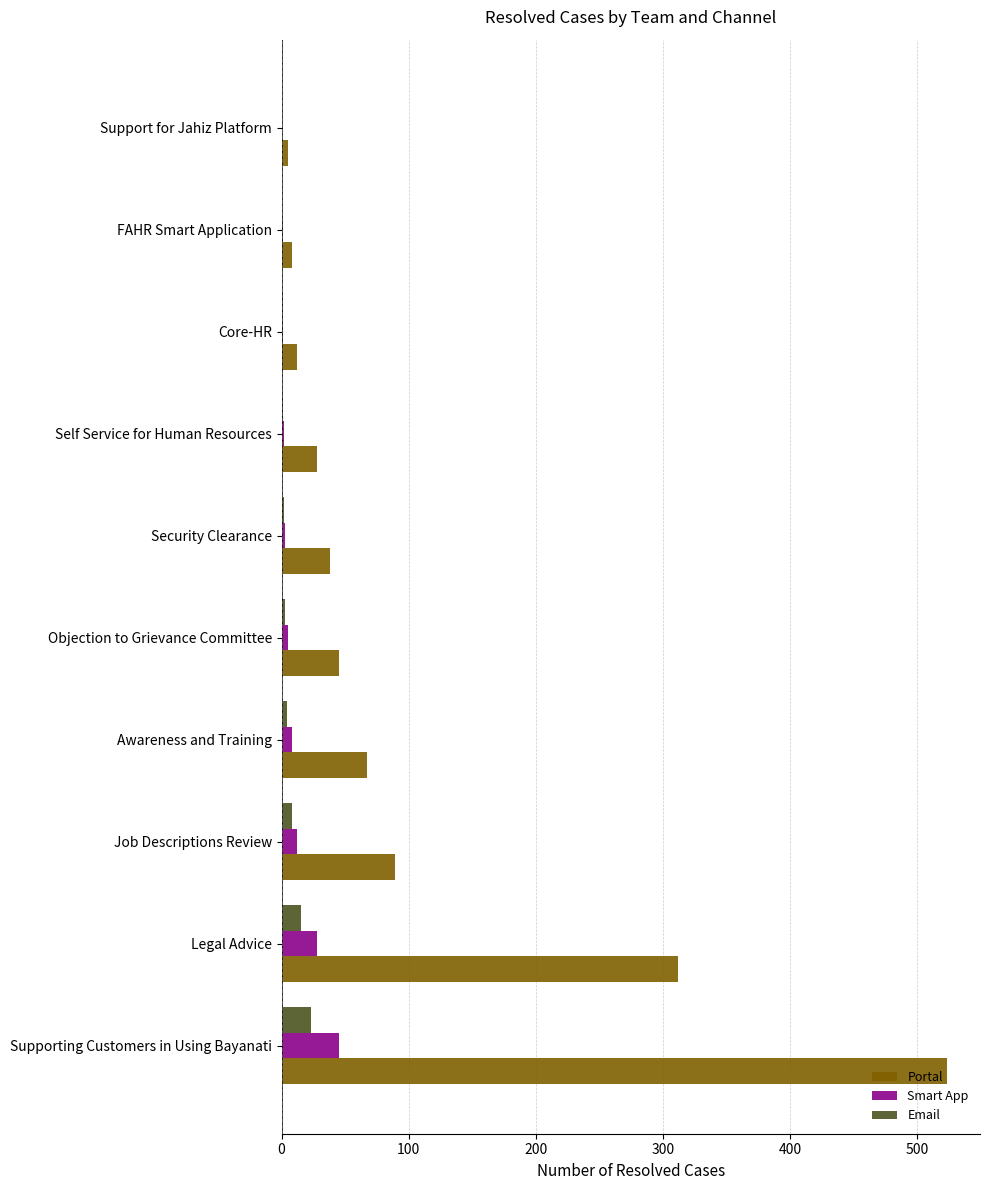

Which series has the largest total across all categories?

Portal